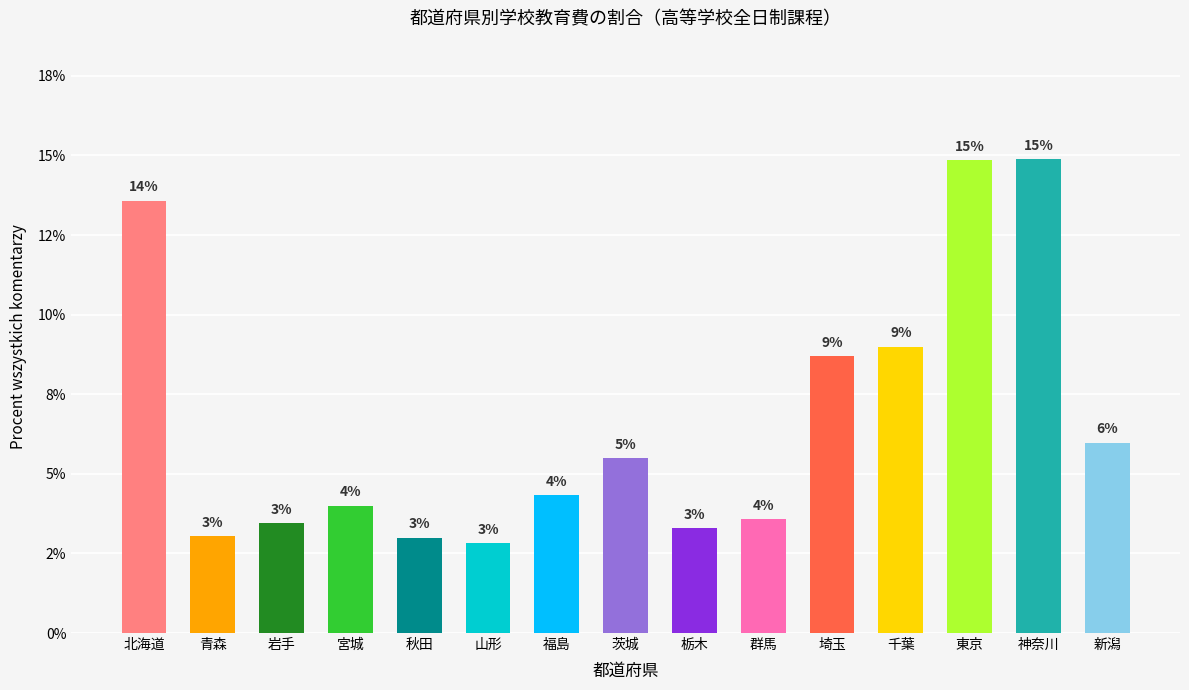

Are the bars horizontal?

No